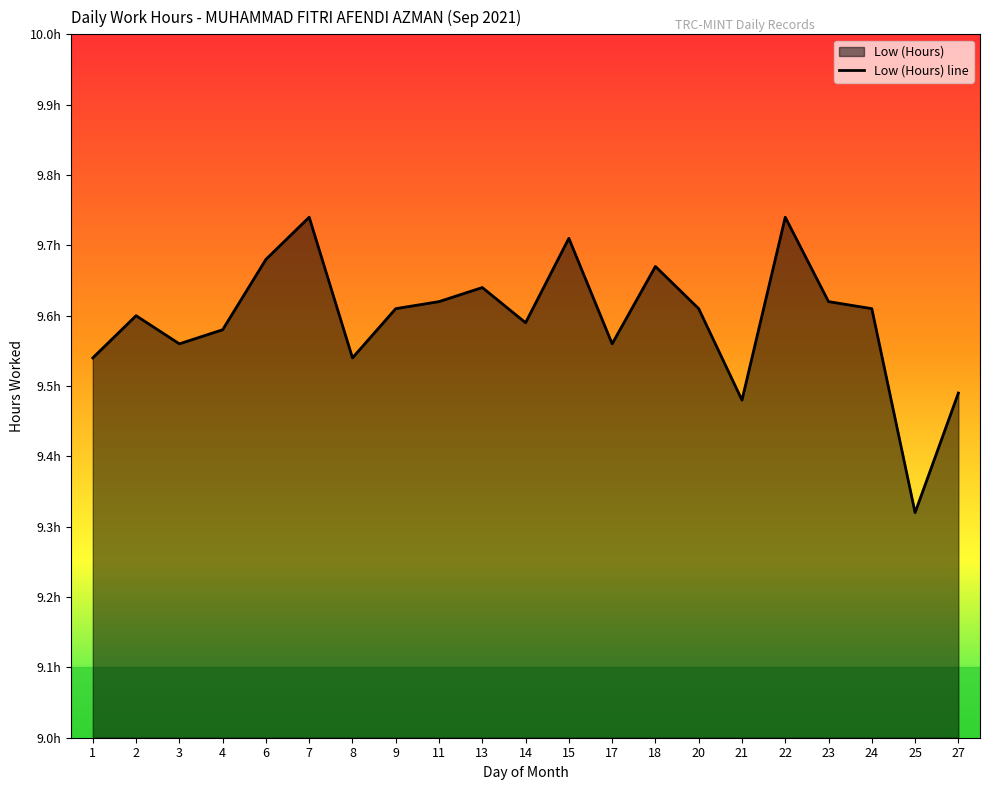

List the labels in order of value, smallest first.

25, 21, 27, 1, 8, 3, 17, 4, 14, 2, 9, 20, 24, 11, 23, 13, 18, 6, 15, 7, 22